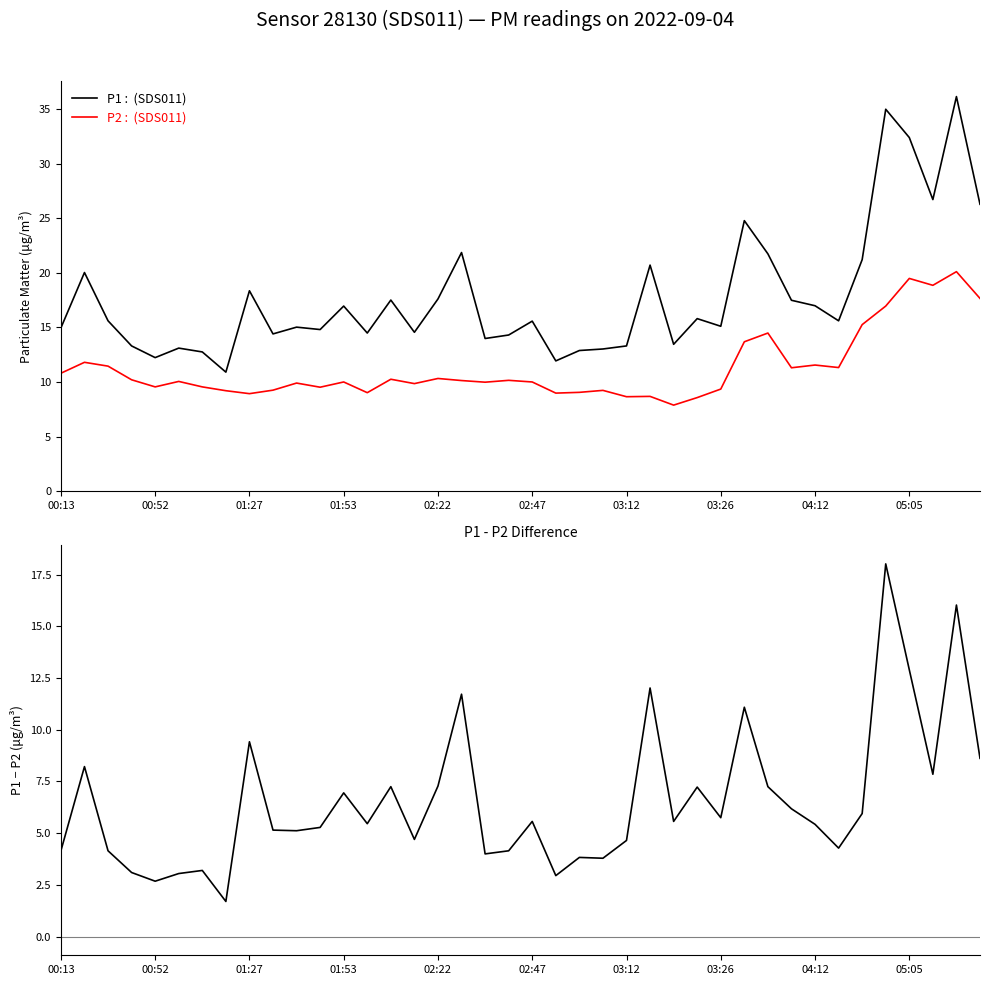

What is the difference between the second highest and second lowest values in the P1 - P2 series?

13.4